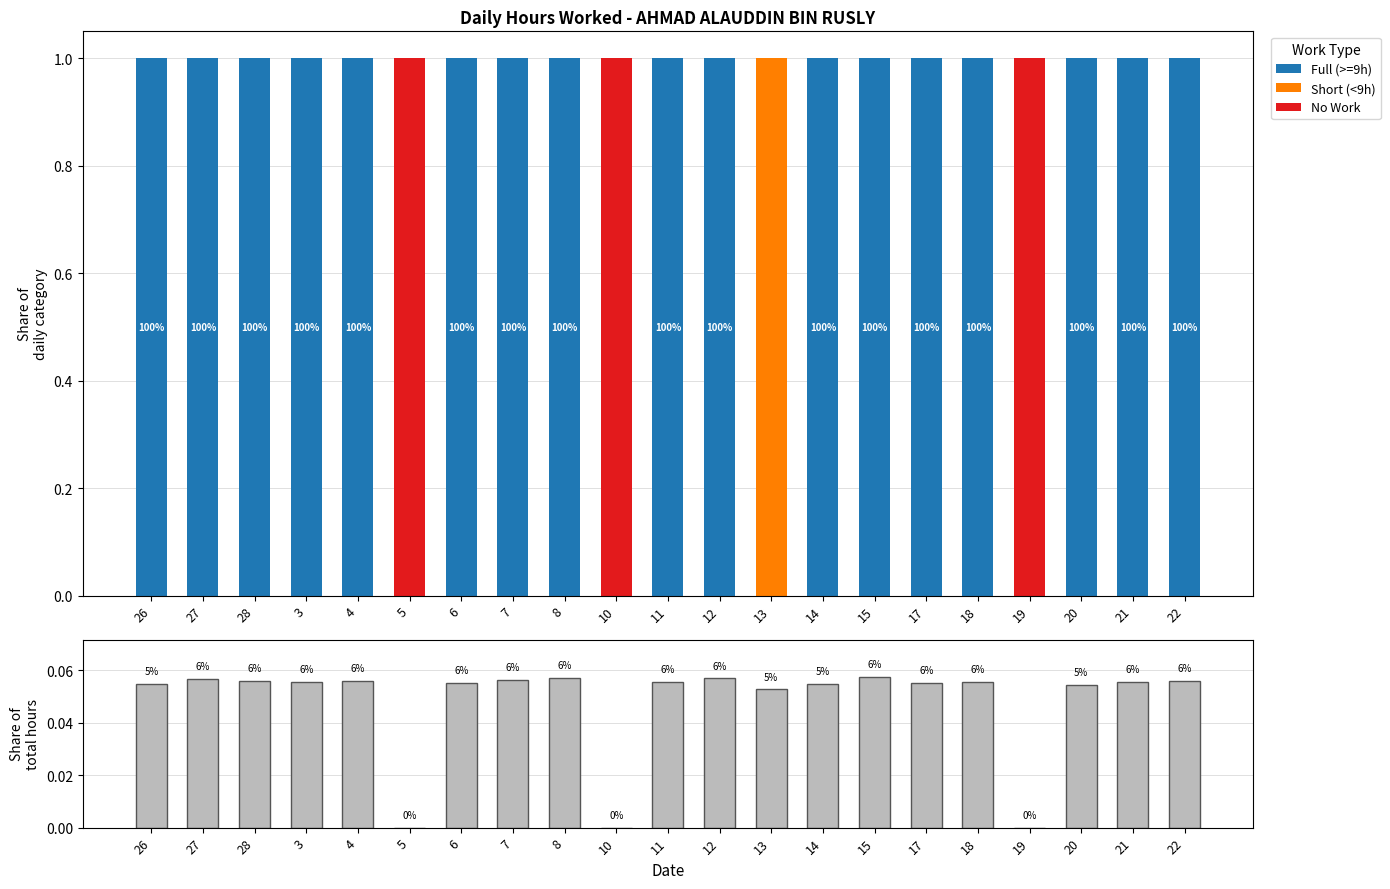

What position from the left is 5?

6